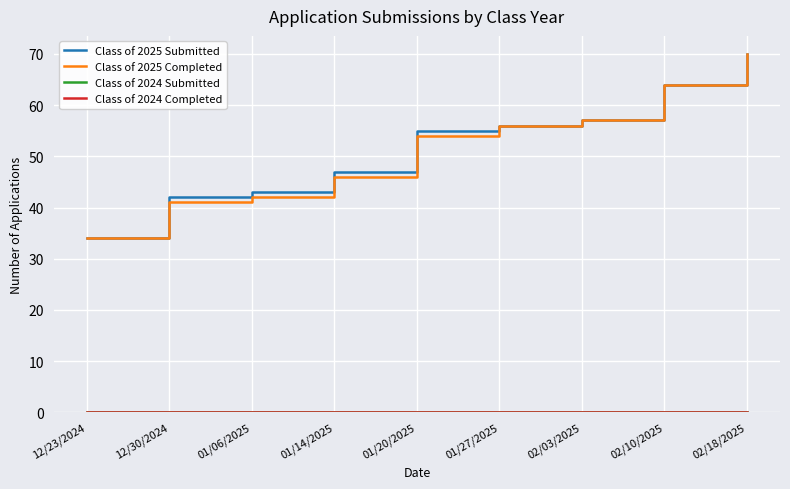

What is the total value across all series at 02/18/2025?

140